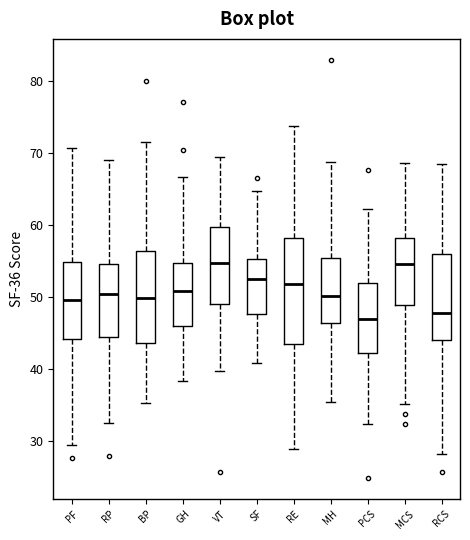

Comparing the boxes themselves (not the whiskers), which one is the tallest?

RE